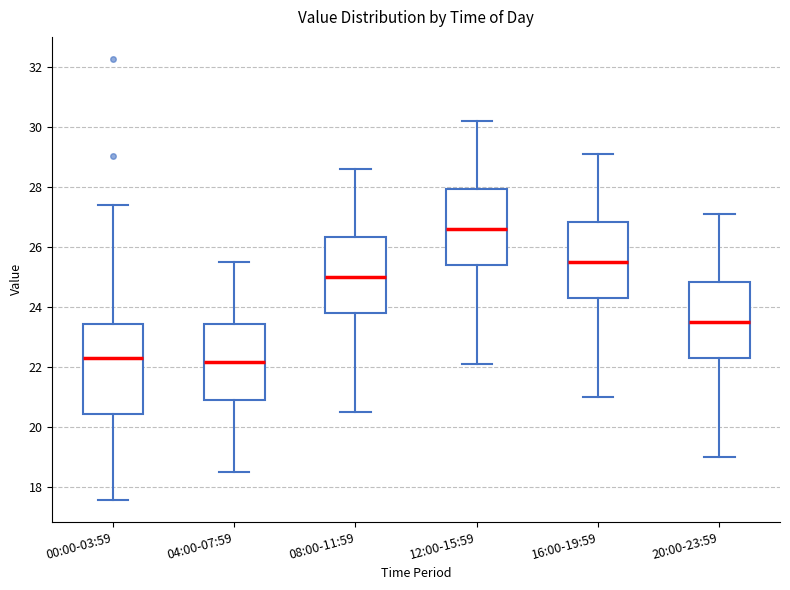

Which box is the tallest, from its lower edge to its upper edge?

00:00-03:59